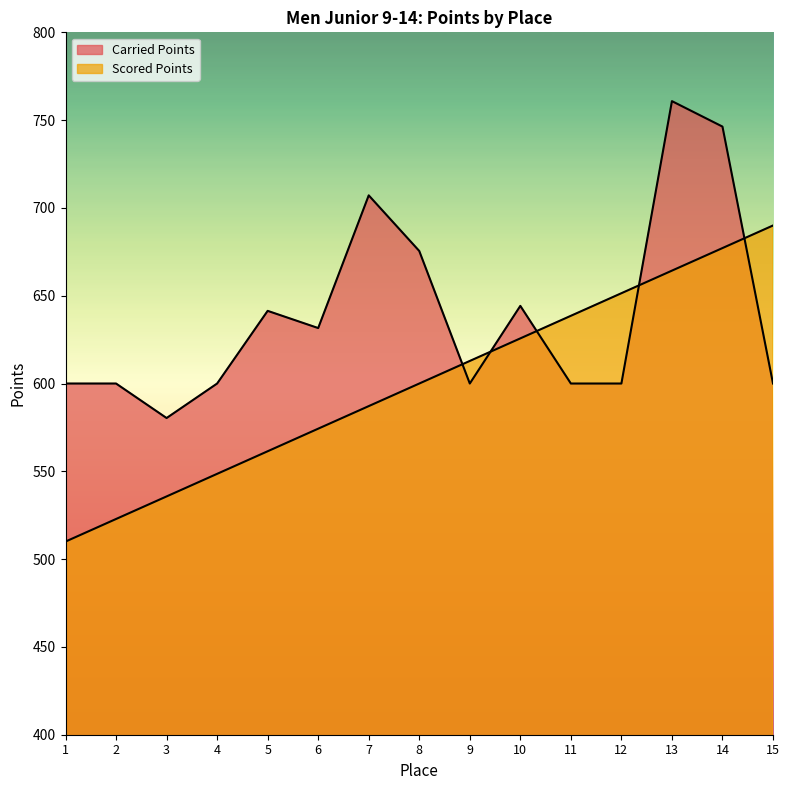

Reading right to left, extract all data points from this chart.

Carried Points: 15=600.0	14=746.3	13=760.8	12=600.0	11=600.0	10=644.2	9=600.0	8=675.5	7=707.2	6=631.6	5=641.4	4=600.0	3=580.4	2=600.0	1=600.0
Scored Points: 15=690.0	14=677.1	13=664.3	12=651.4	11=638.6	10=625.7	9=612.9	8=600.0	7=587.1	6=574.3	5=561.4	4=548.6	3=535.7	2=522.9	1=510.0